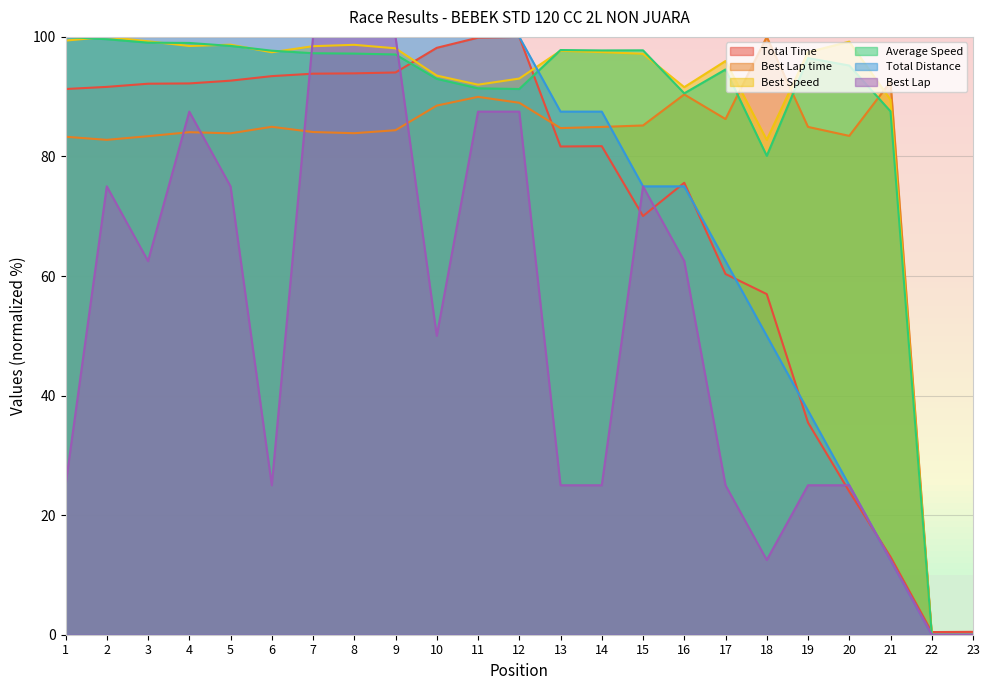

How many data points in Total Distance are less than 100?

11